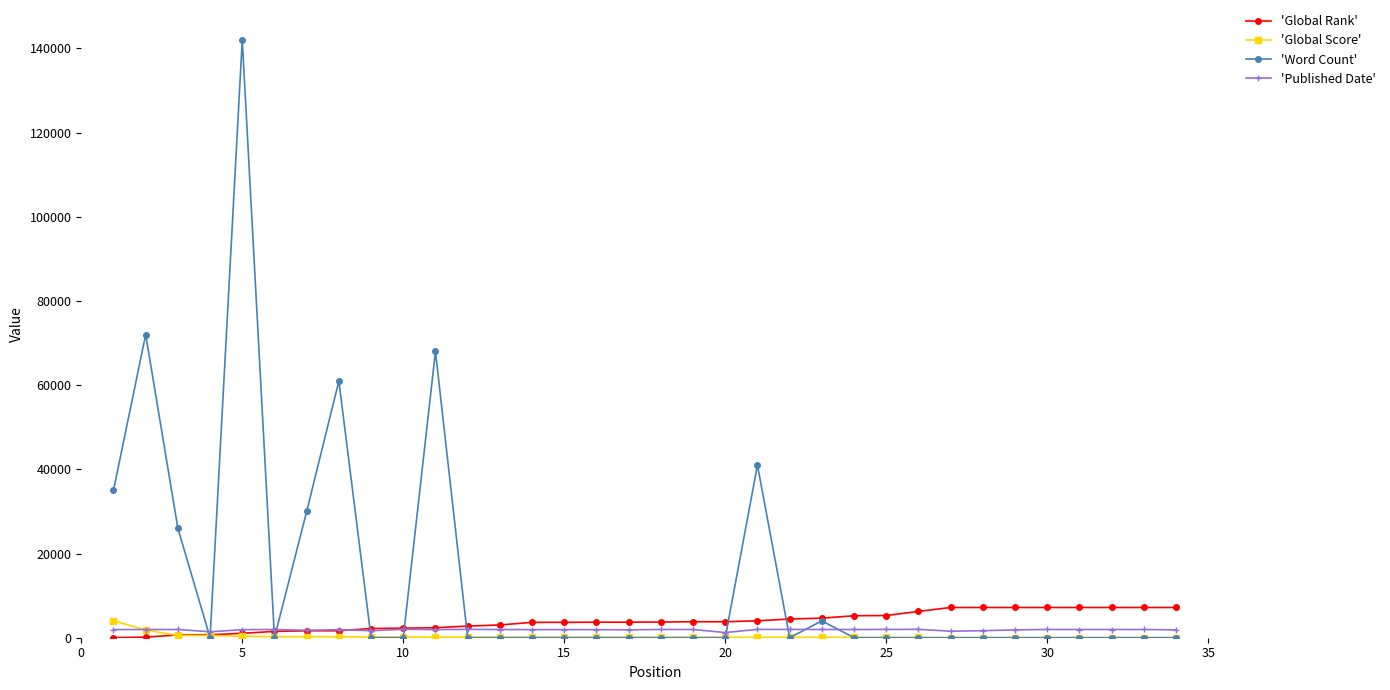

How many data points in 'Published Date' are less than 1947?

17